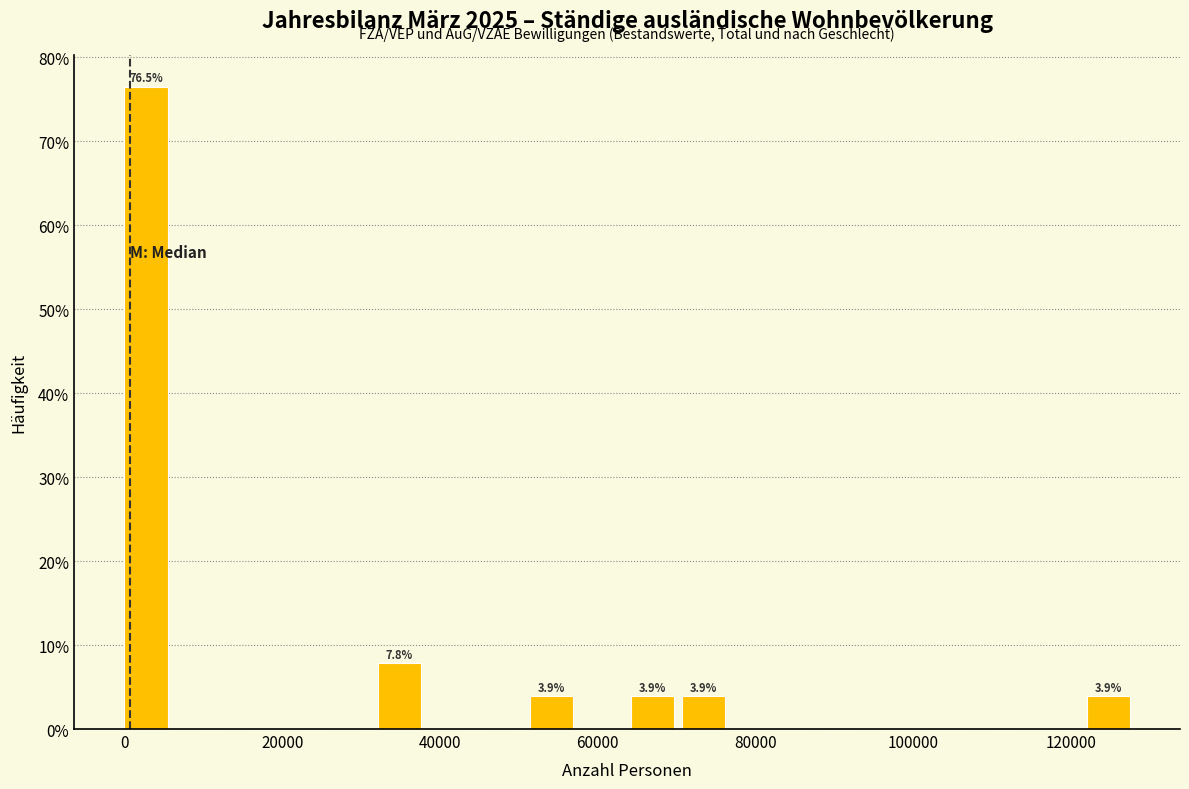

Around what value on the x-axis is the tallest bar? Give the approximate position of its centre, as read against the axis.

2000